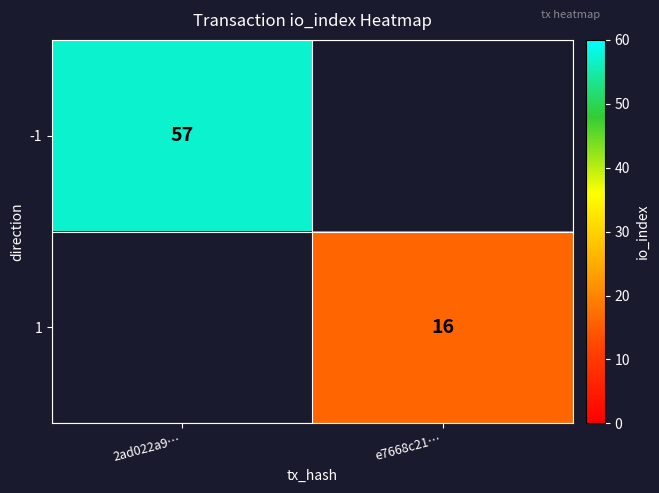

The 1 series shows 26 at e7668c21…. True or false?

False